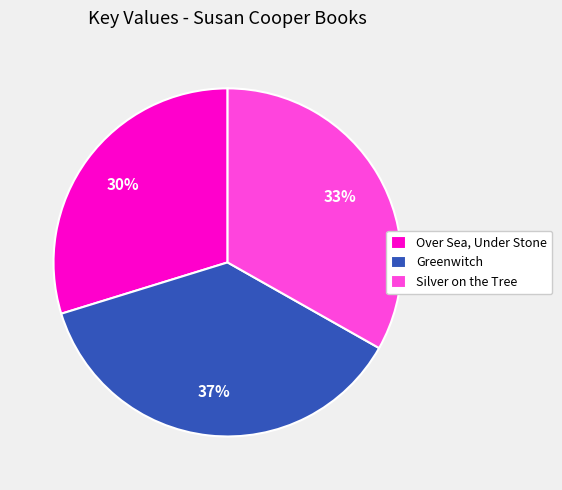

Combined, do Over Sea, Under Stone and Silver on the Tree account for over 50%?

Yes